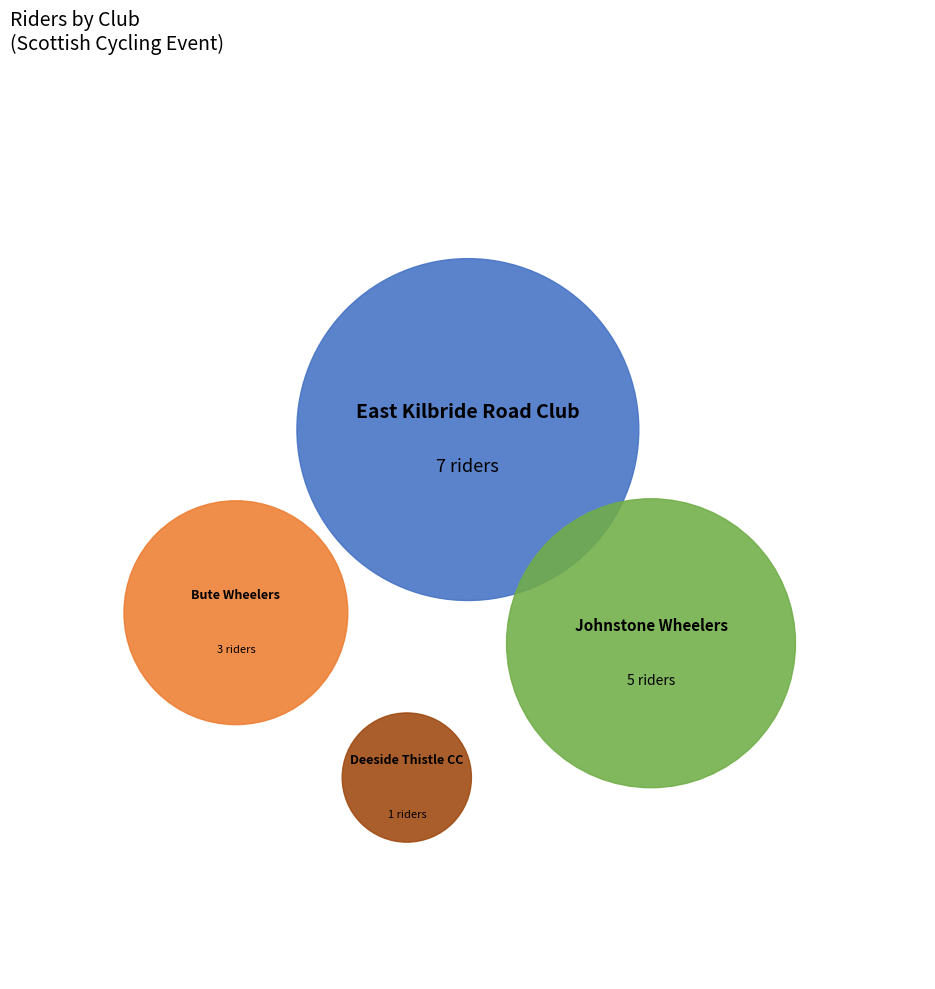

To the nearest percent, what is the combined percentage of Johnstone Wheelers and East Kilbride Road Club?

75%